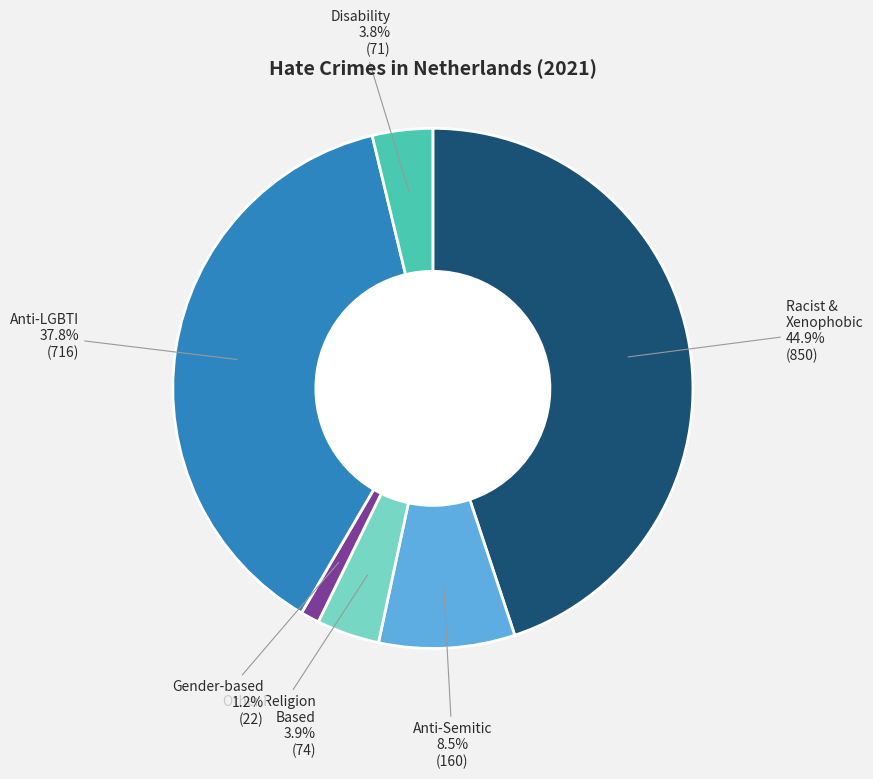

To the nearest percent, what is the average slice percentage?

17%